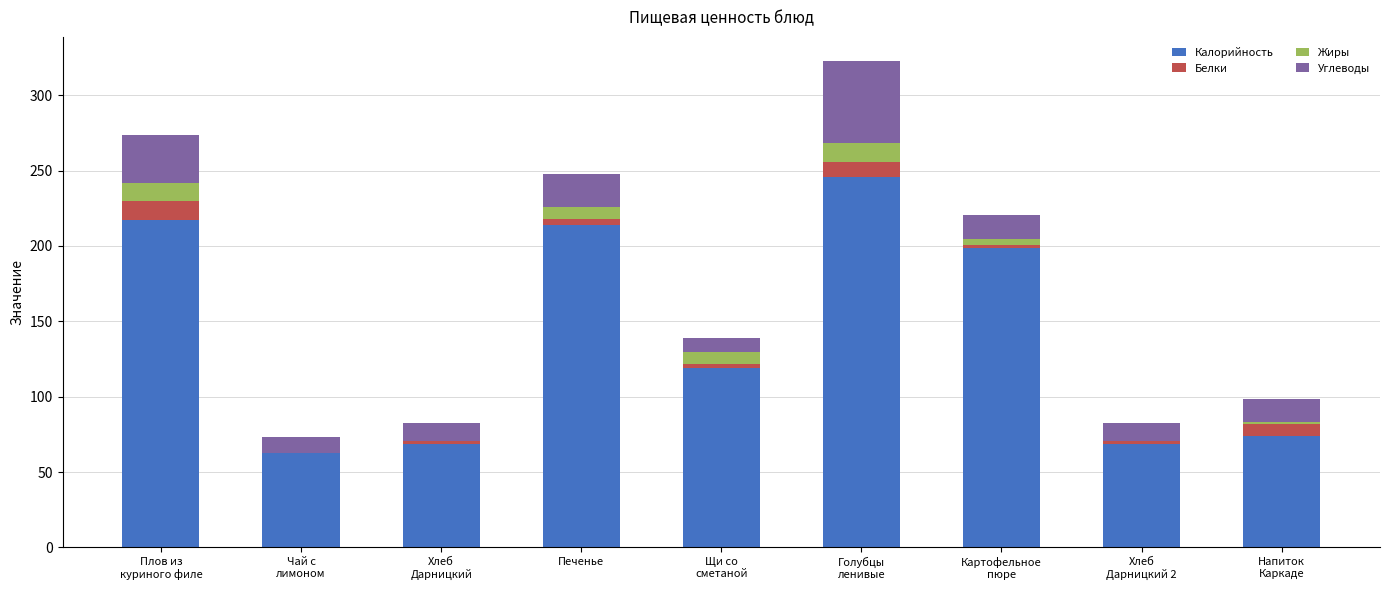

The value of Калорийность at Печенье is 337.4. True or false?

False